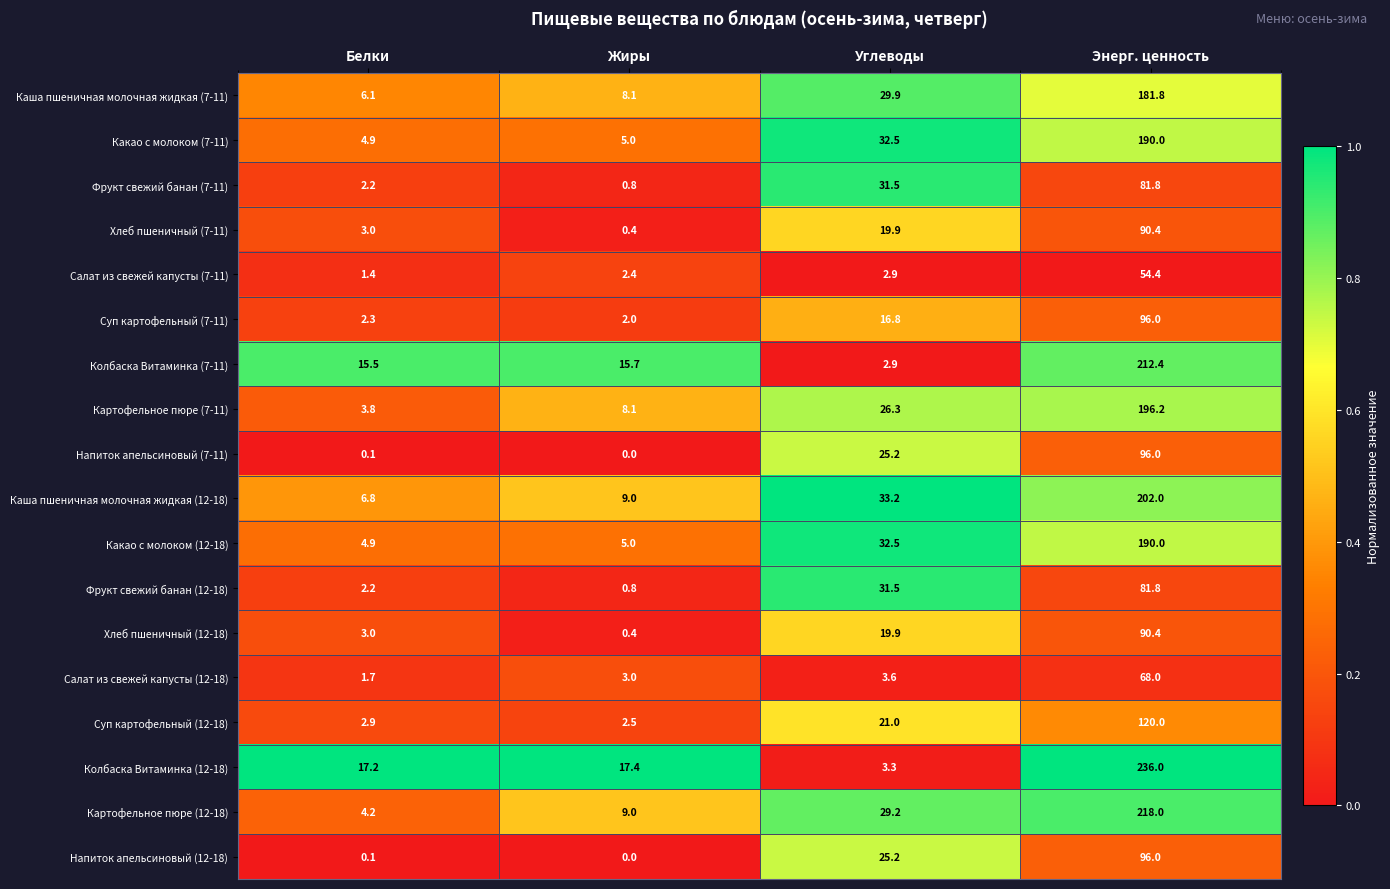

How many series are shown in this chart?

18